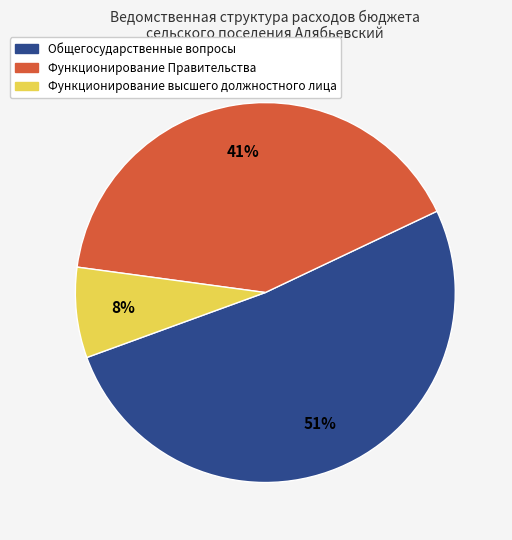

Rank the categories by value from lowest to highest.

Функционирование высшего должностного лица, Функционирование Правительства, Общегосударственные вопросы